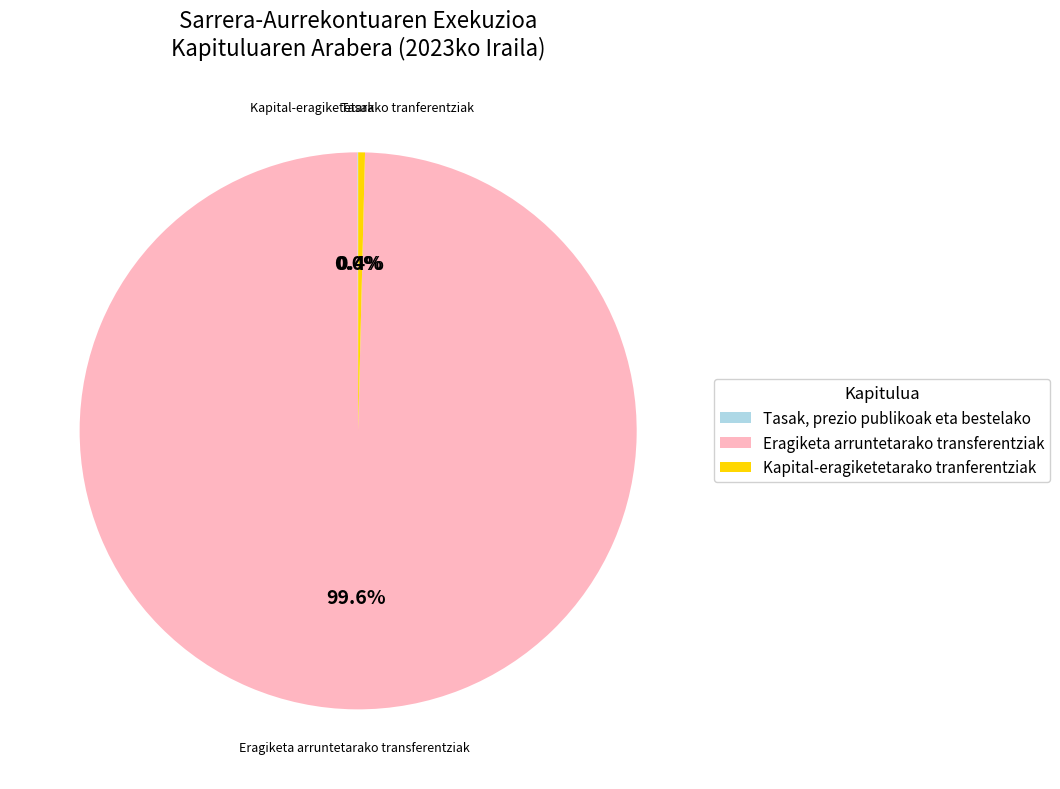

Is there a majority slice in this chart?

Yes